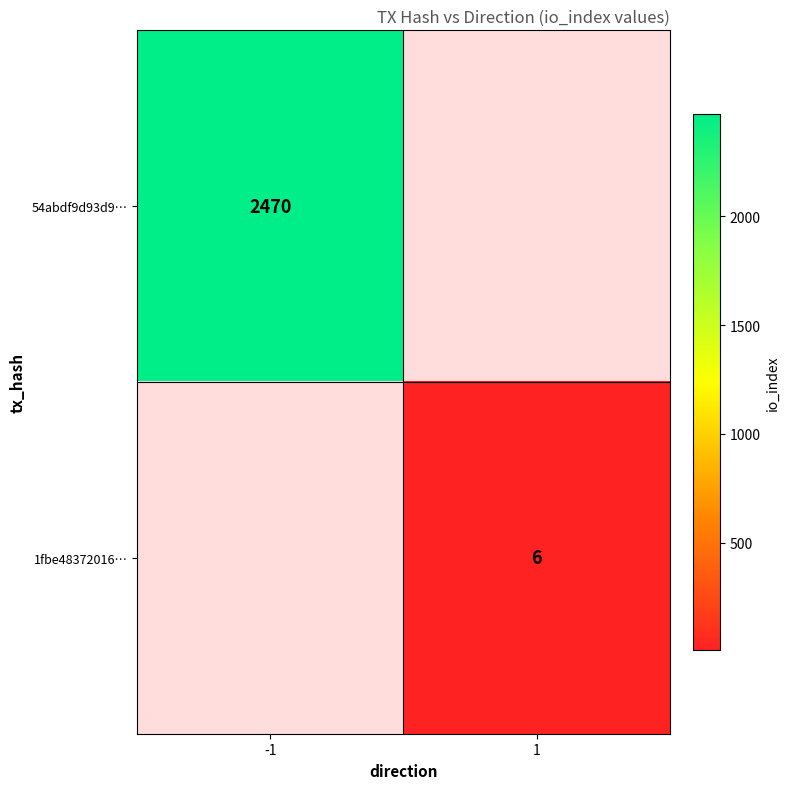

Is the value of 54abdf9d93d9… at -1 greater than the value of 1fbe48372016… at 1?

Yes